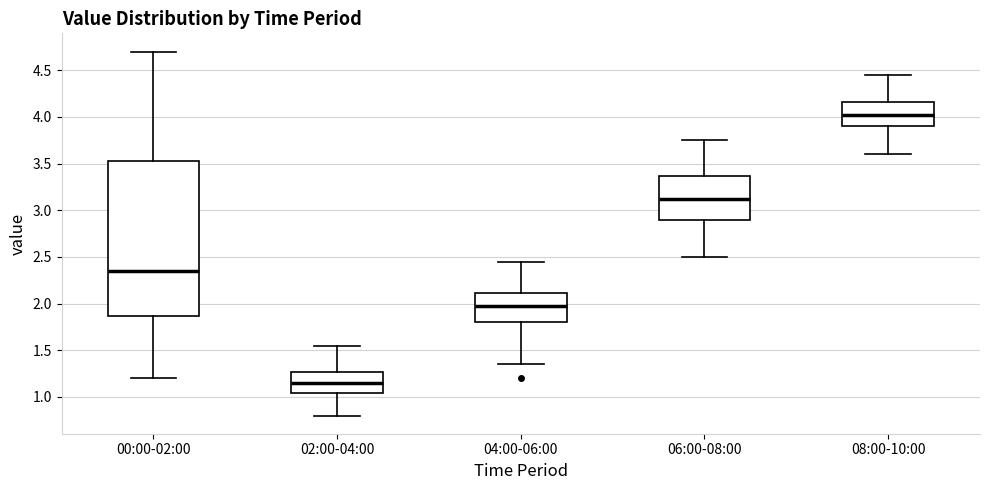

Which box has the highest median line?

08:00-10:00